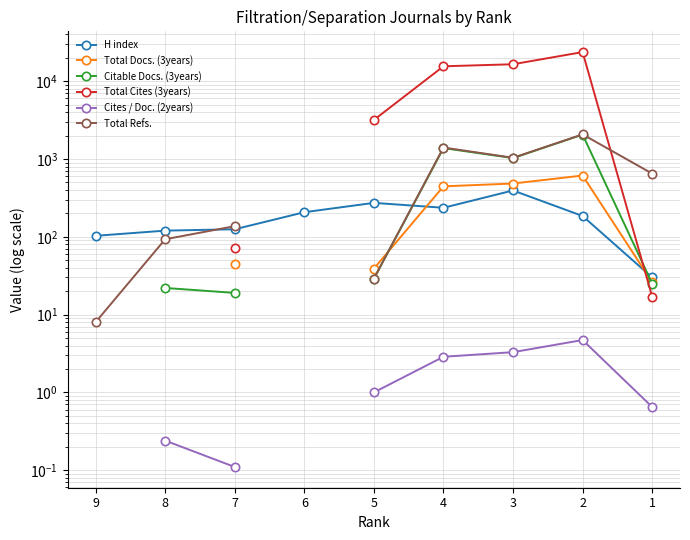

Which series changed the most between 8 and 7?

Total Refs.